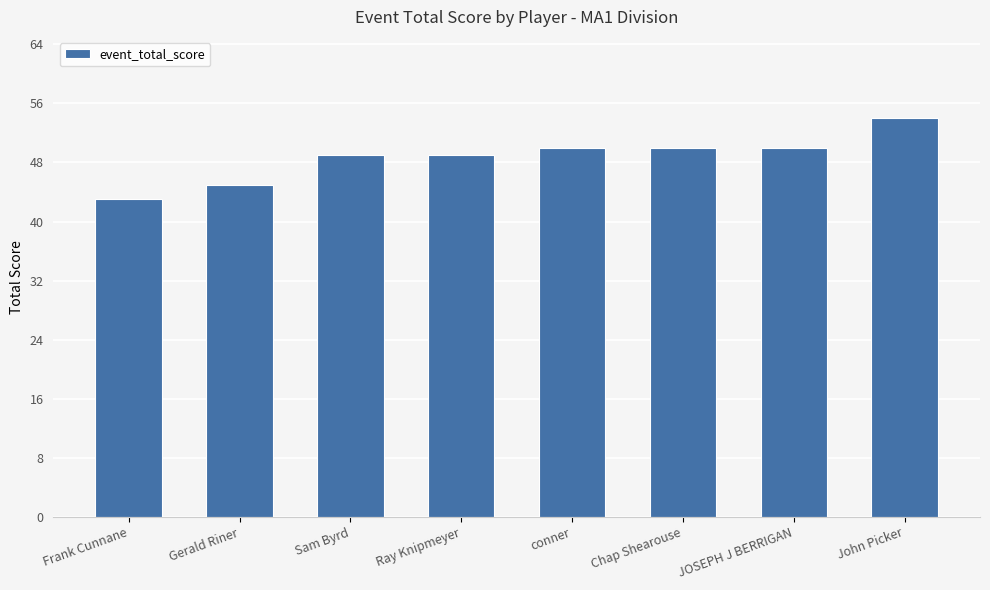

The chart shows a value of 45 at Gerald Riner. True or false?

True